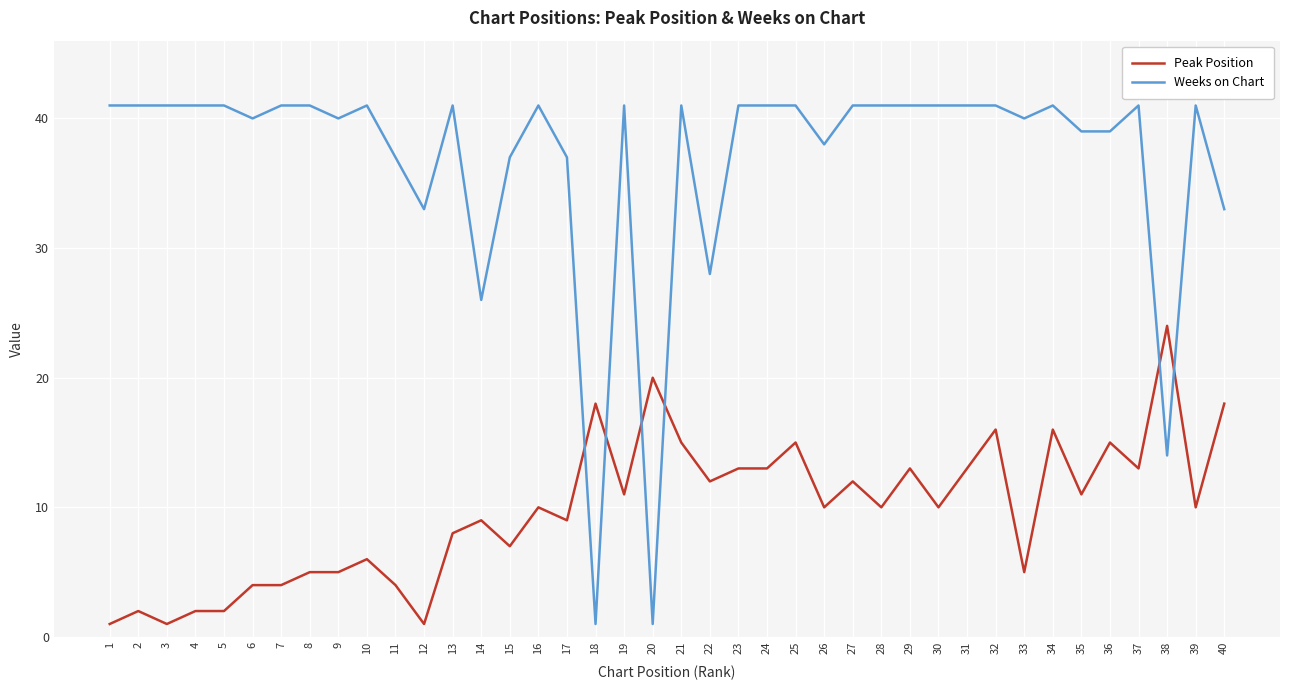

What is the highest value of the Weeks on Chart series?

41